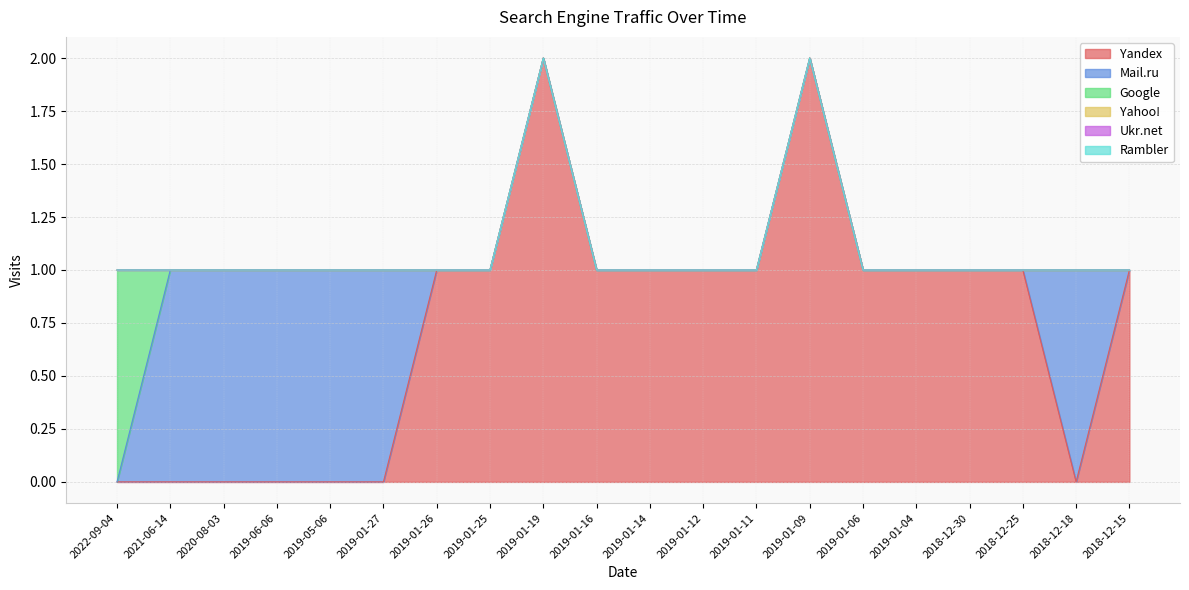

Which category has the lowest value in the Google series?

2021-06-14